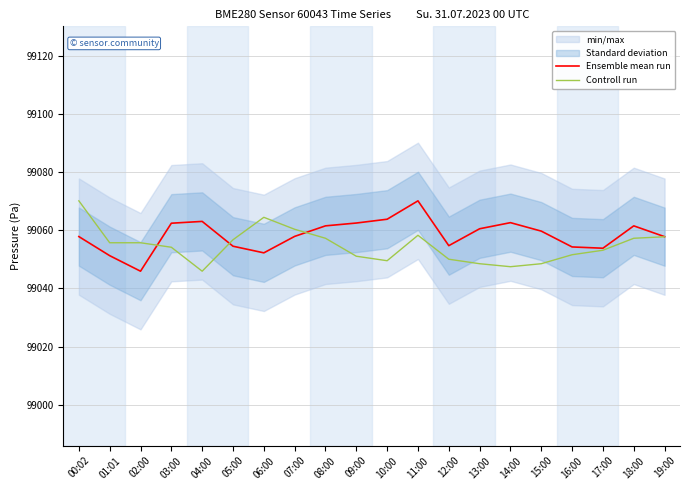

Reading left to right, transcribe all the data shown in this chart.

Ensemble mean run: 99057.8	99051.3	99045.9	99062.4	99063.1	99054.5	99052.2	99057.9	99061.5	99062.5	99063.8	99070.1	99054.7	99060.5	99062.6	99059.7	99054.3	99053.8	99061.5	99057.8
Controll run: 99070.1	99055.7	99055.7	99054.2	99045.9	99056.7	99064.5	99060.4	99057.3	99051.1	99049.5	99058.3	99050.1	99048.5	99047.5	99048.5	99051.6	99053.1	99057.3	99057.8